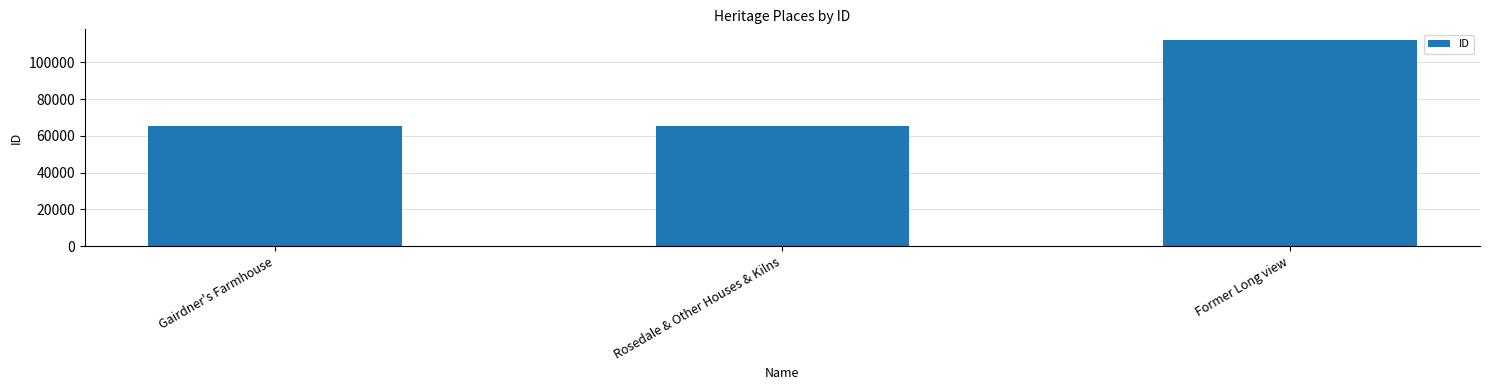

What is the difference between the values at Gairdner's Farmhouse and Former Long view?

46791